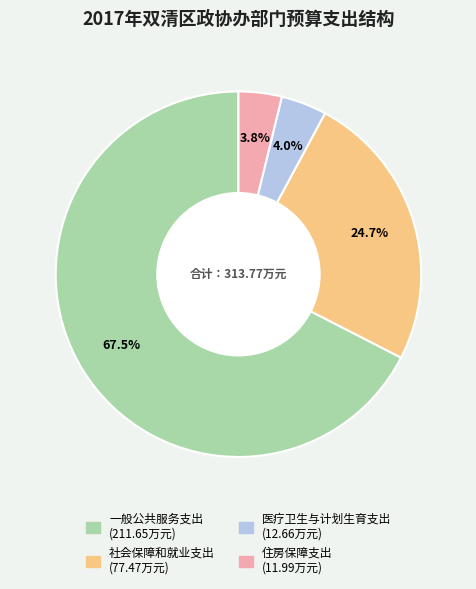

What is the largest slice in the pie chart?

一般公共服务支出